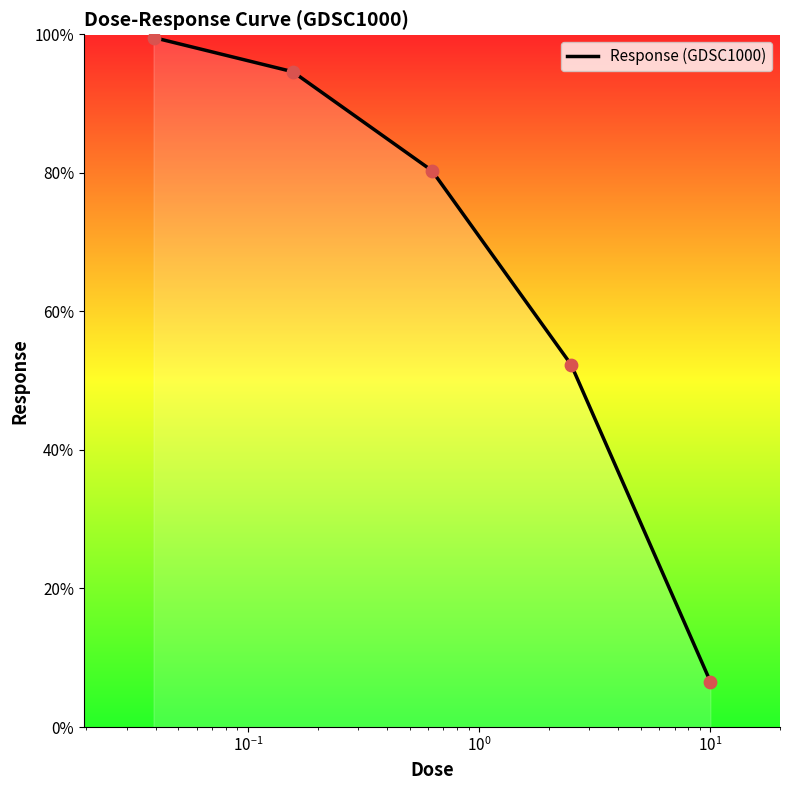

What is the average value?

66.7